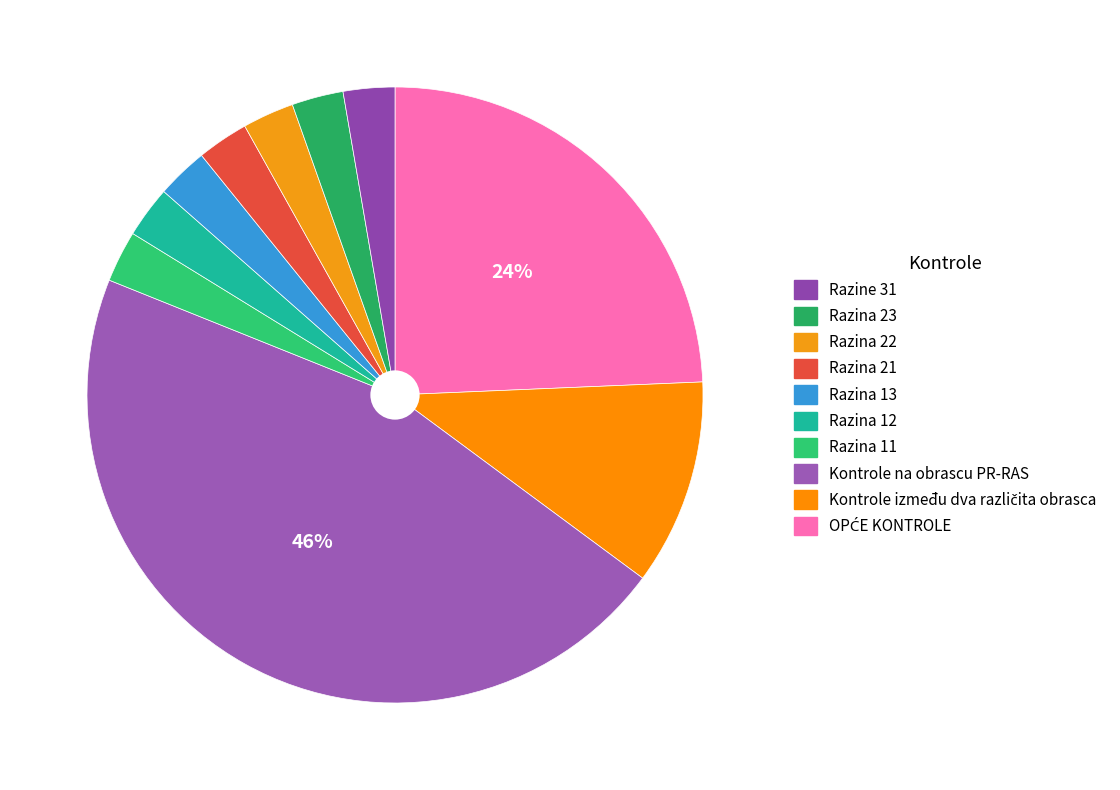

To the nearest percent, what is the average slice percentage?

10%